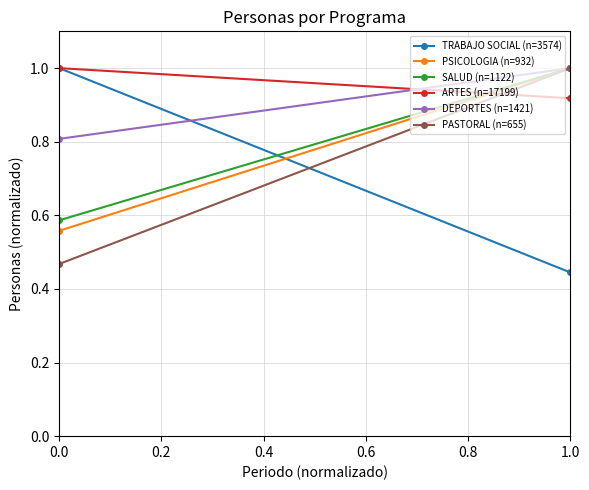

Reading left to right, what are all the values shown in this chart?

TRABAJO SOCIAL (n=3574): 1.0	0.4
PSICOLOGIA (n=932): 0.6	1.0
SALUD (n=1122): 0.6	1.0
ARTES (n=17199): 1.0	0.9
DEPORTES (n=1421): 0.8	1.0
PASTORAL (n=655): 0.5	1.0